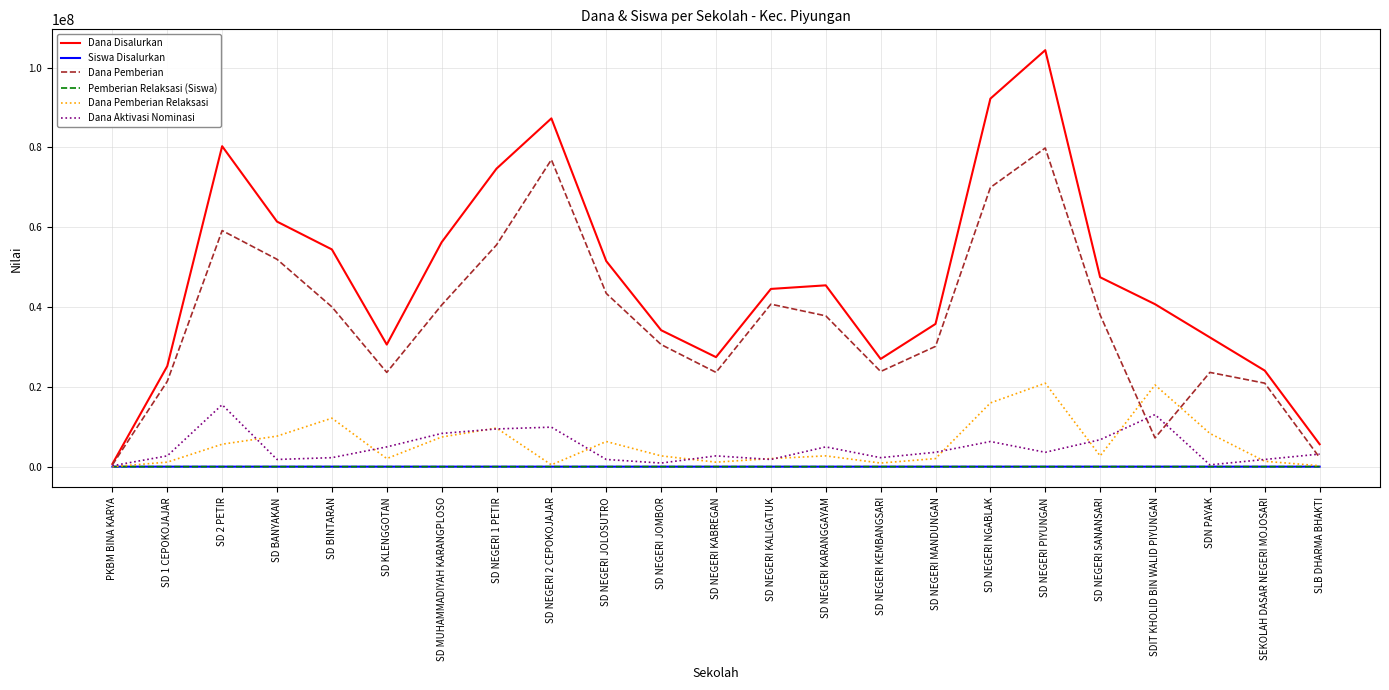

What is the sum of all Dana Disalurkan values?

1083825000